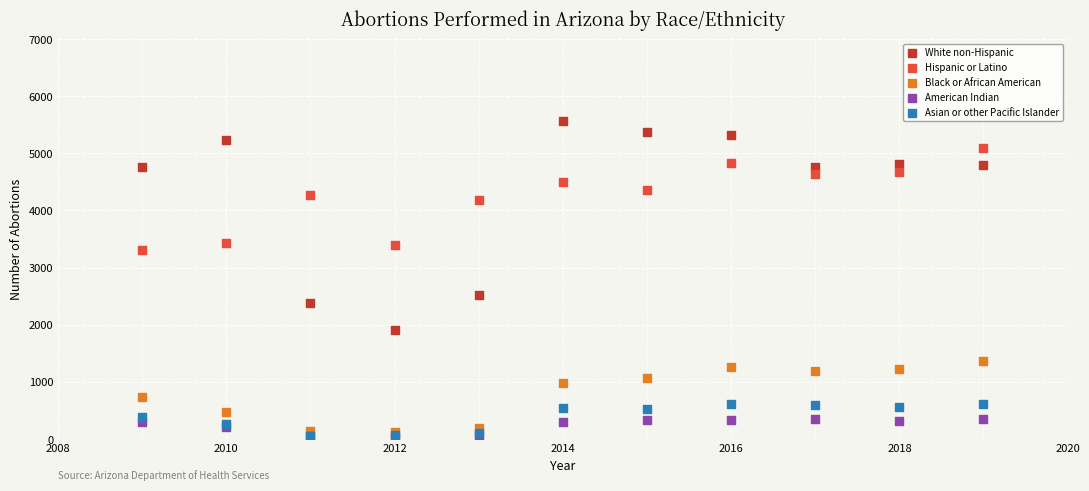

Across all series, what Y value is closest to 2800?

2515